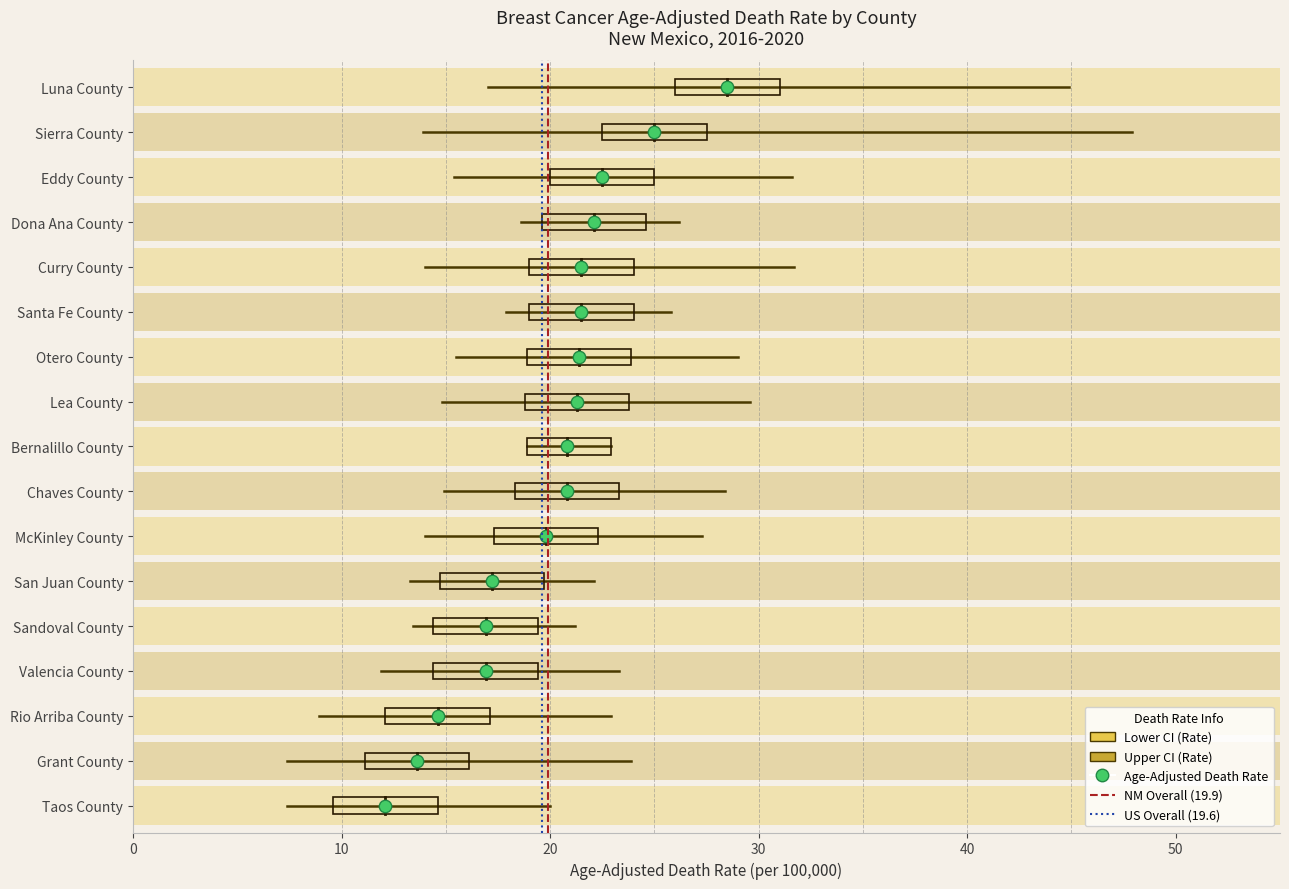

Is the value of NM Overall (19.9) at 10 greater than the value of CI Range at 10?

Yes